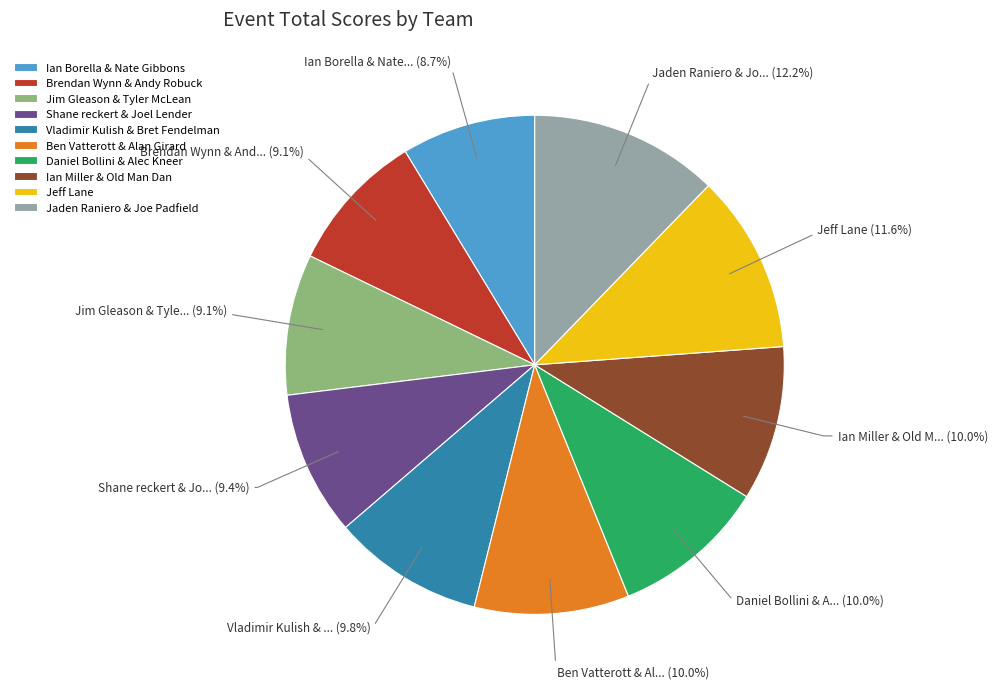

Is it true that Daniel Bollini & Alec Kneer is 10% of the pie?

True